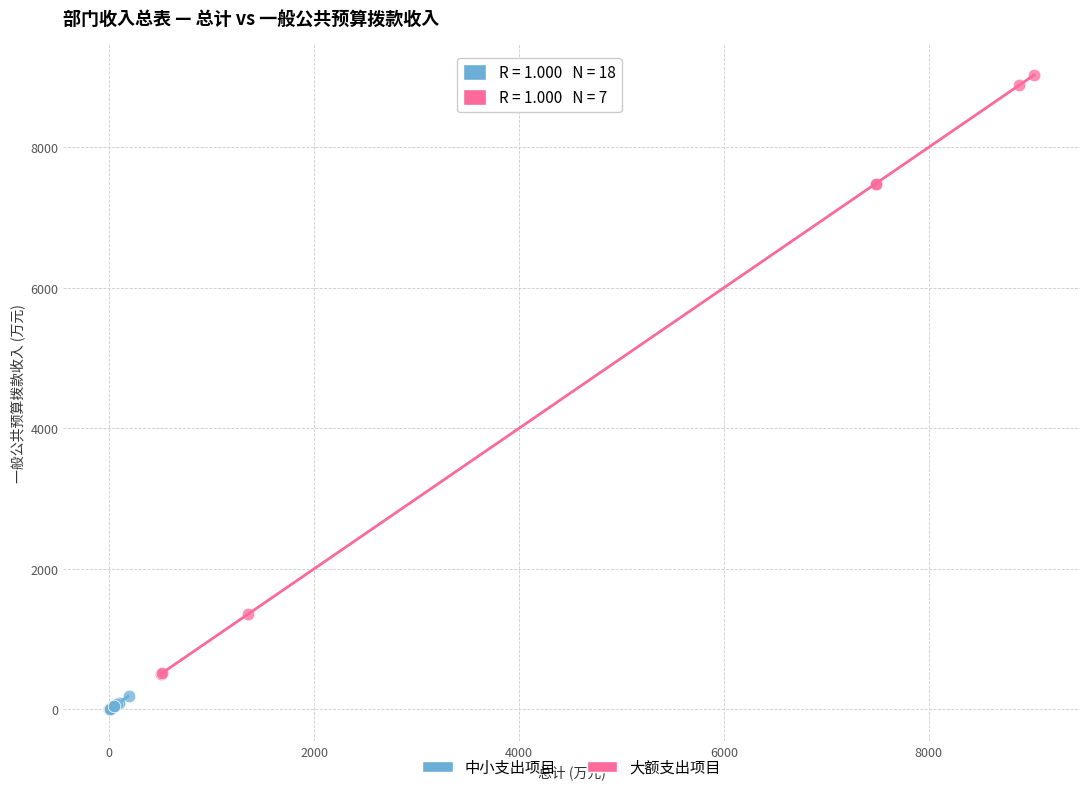

Which series contains the lowest Y value?

中小支出项目